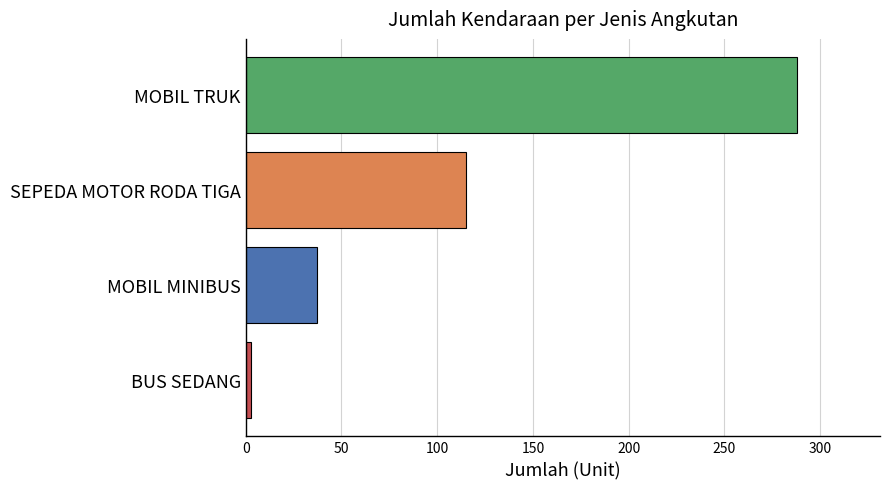

Count the number of categories in the chart.

4